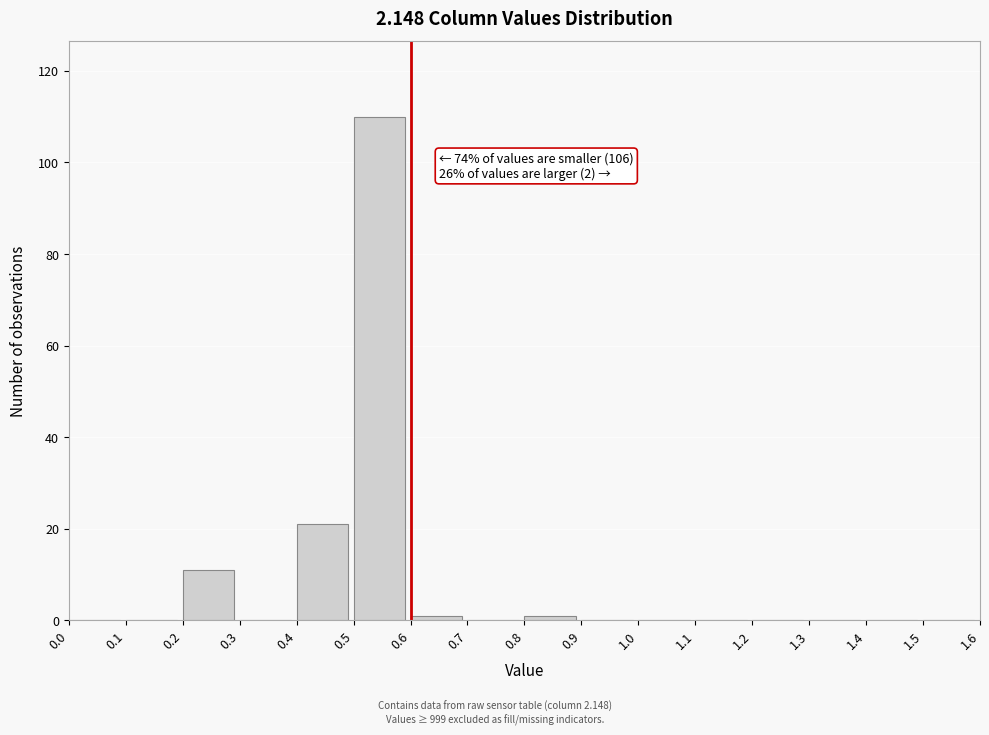

Over which range of the x-axis is the bar tallest?

0.5 to 0.6